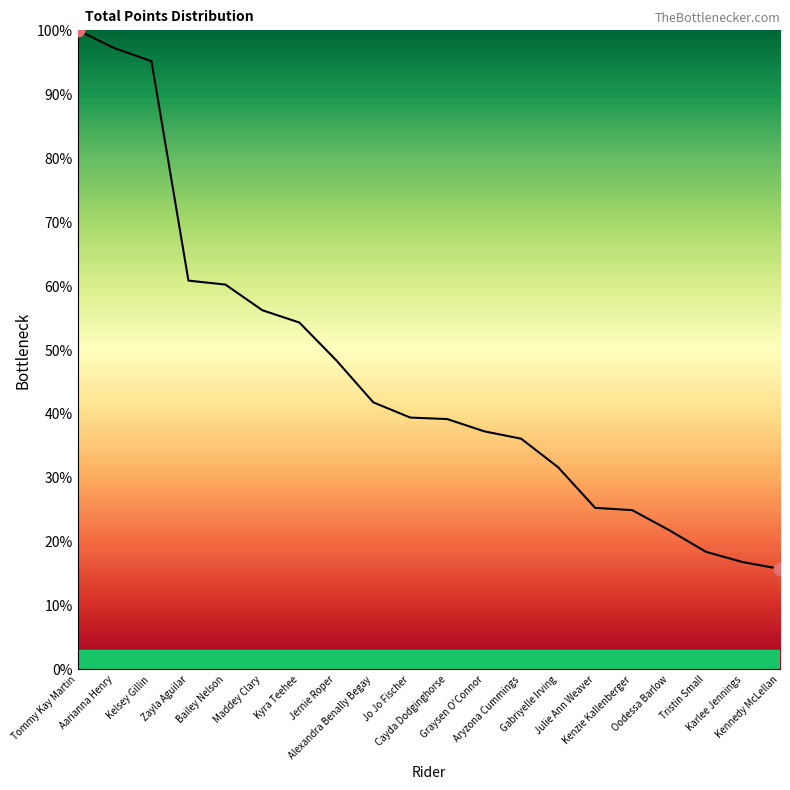

Approximately how many times larger is the value at Bailey Nelson compared to Aryzona Cummings?

1.7